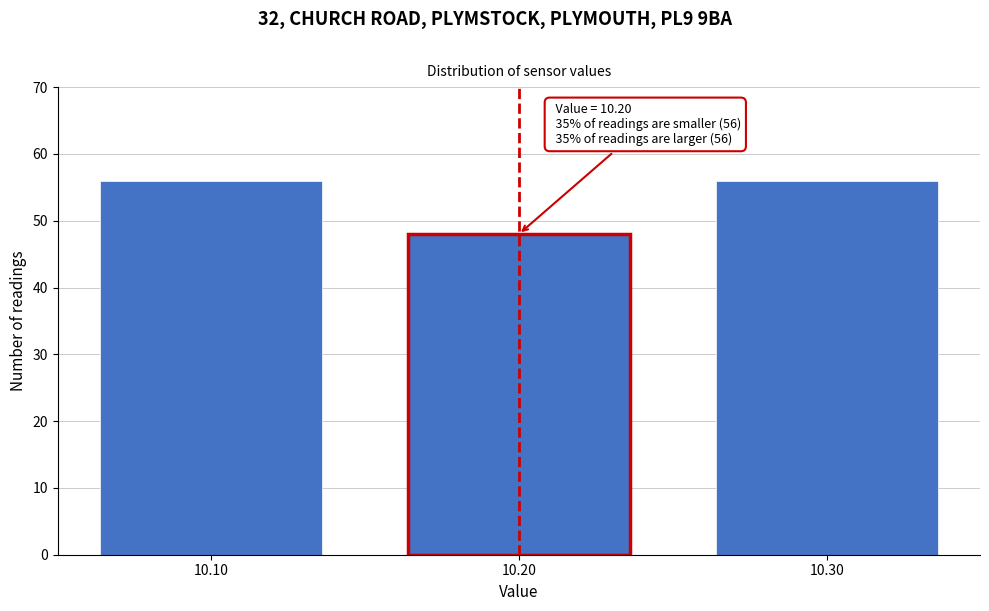

Reading right to left, extract all data points from this chart.

10.30=56	10.20=48	10.10=56